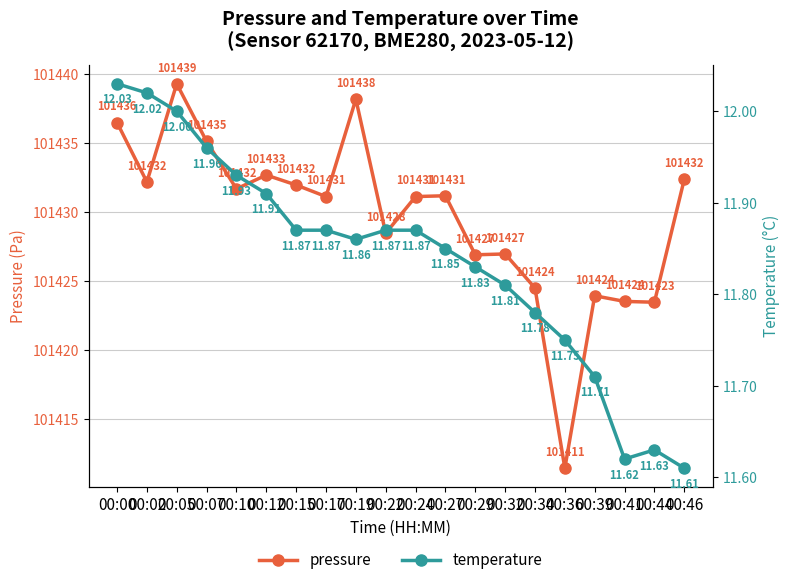

True or false: temperature and pressure intersect in this chart.

False